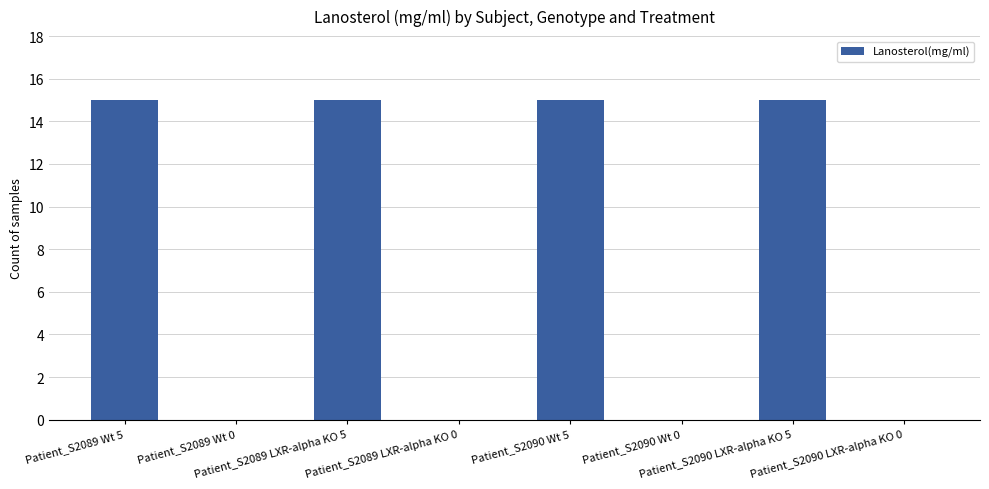

Between Patient_S2089 LXR-alpha KO 5 and Patient_S2090 LXR-alpha KO 0, which is larger?

Patient_S2089 LXR-alpha KO 5